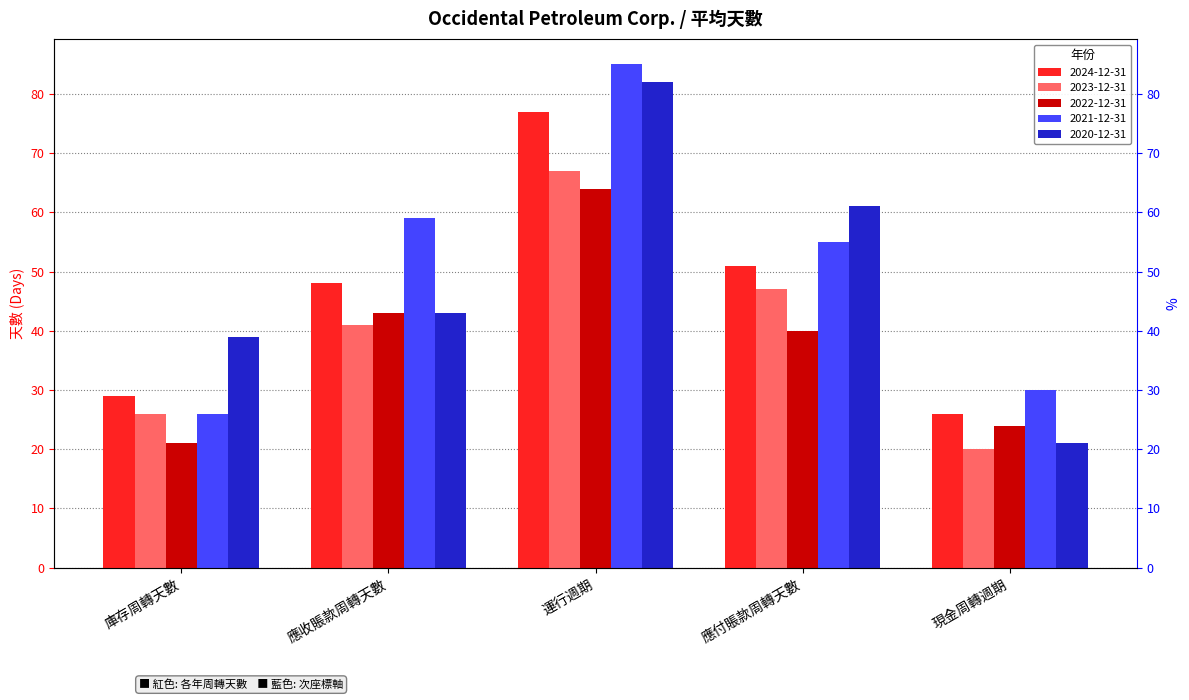

What is the label of the 5th bar from the left?

現金周轉週期